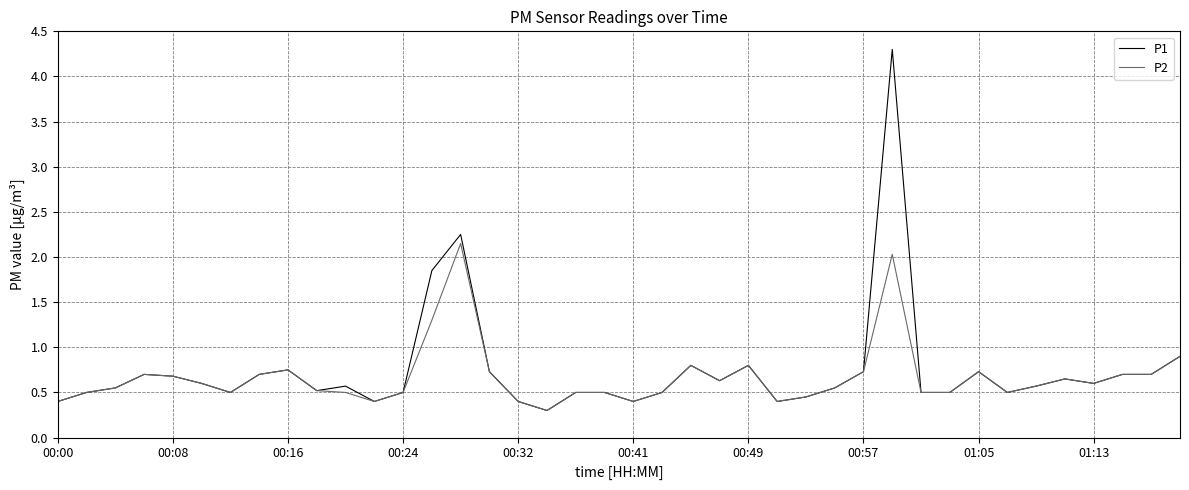

List the series in order of their peak value, highest first.

P1, P2